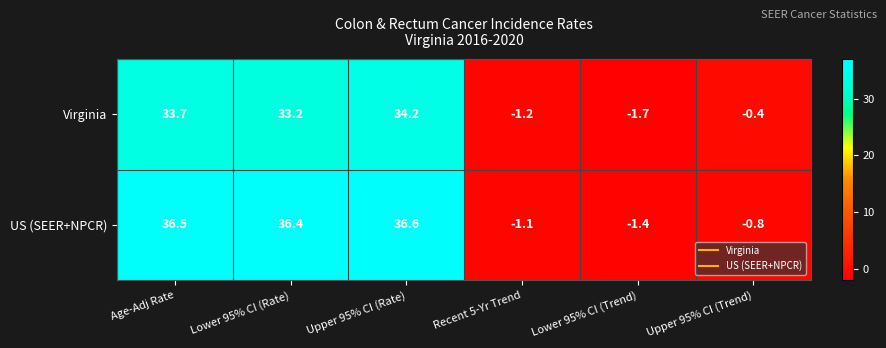

At which category is the sum across all series the highest?

Upper 95% CI (Rate)